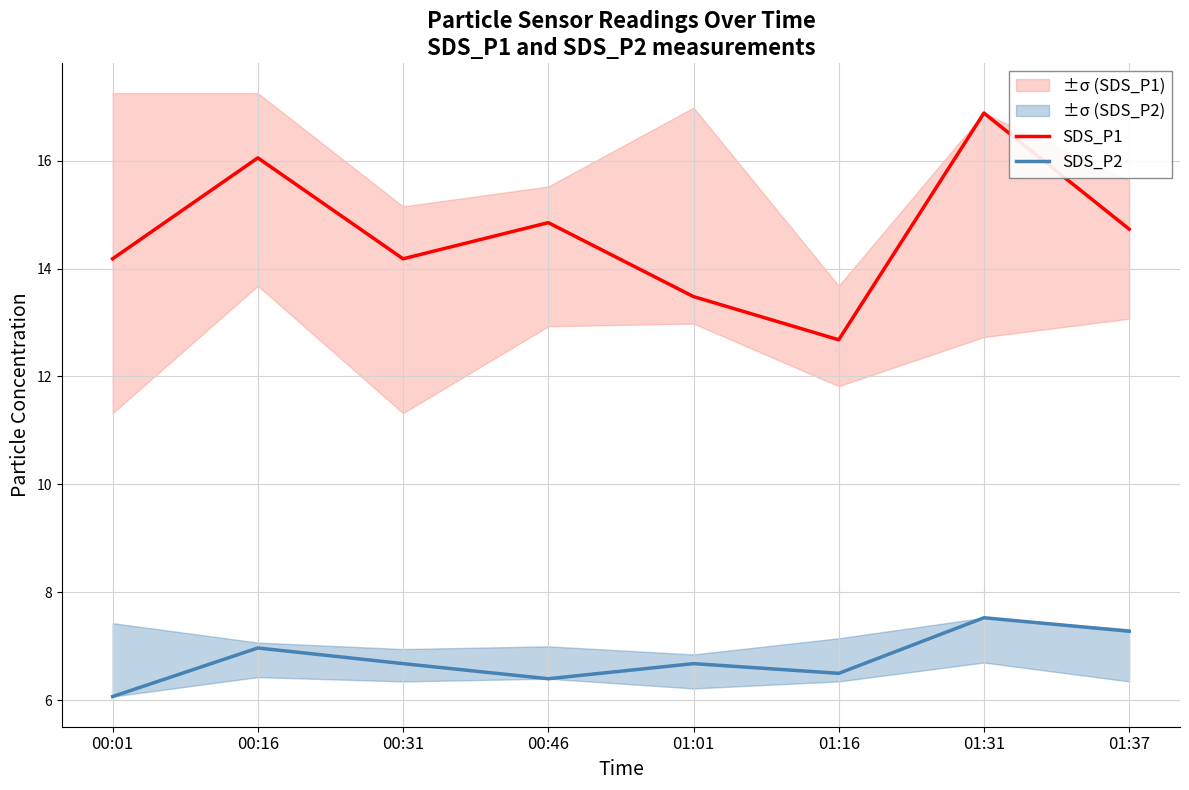

At which label does SDS_P1 reach its peak?

01:31